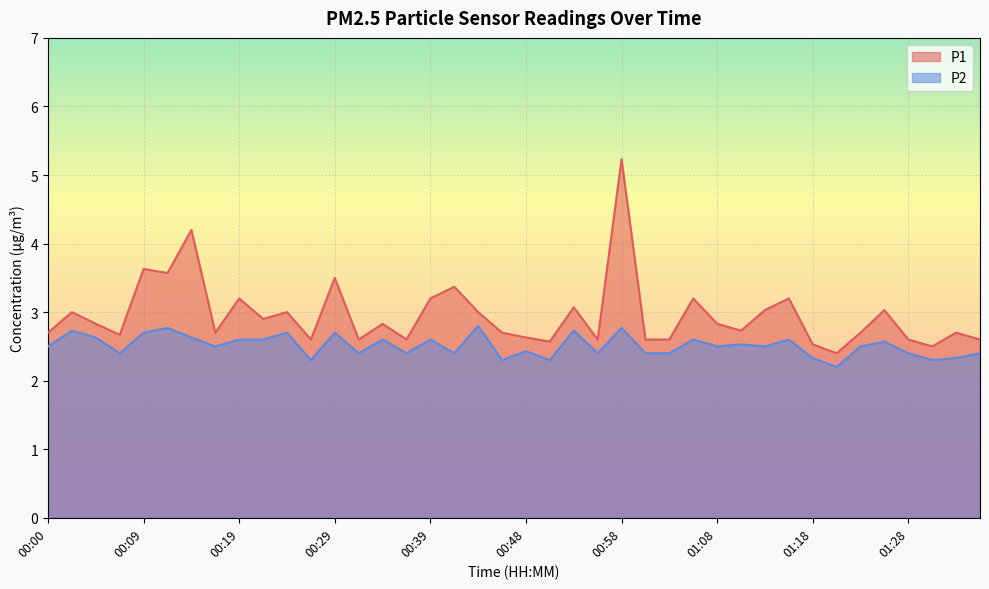

What is the sum of the P2 values at 01:30 and 00:29?

5.0